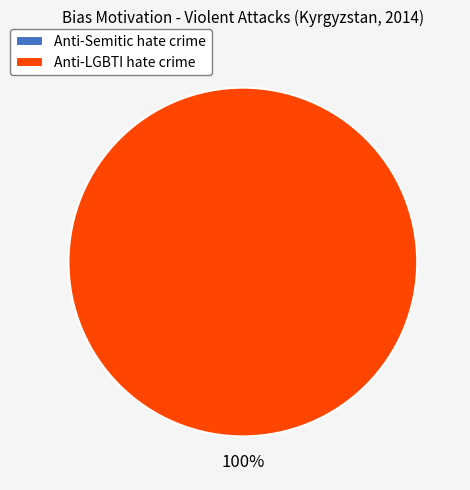

To the nearest percent, what is the average slice percentage?

50%